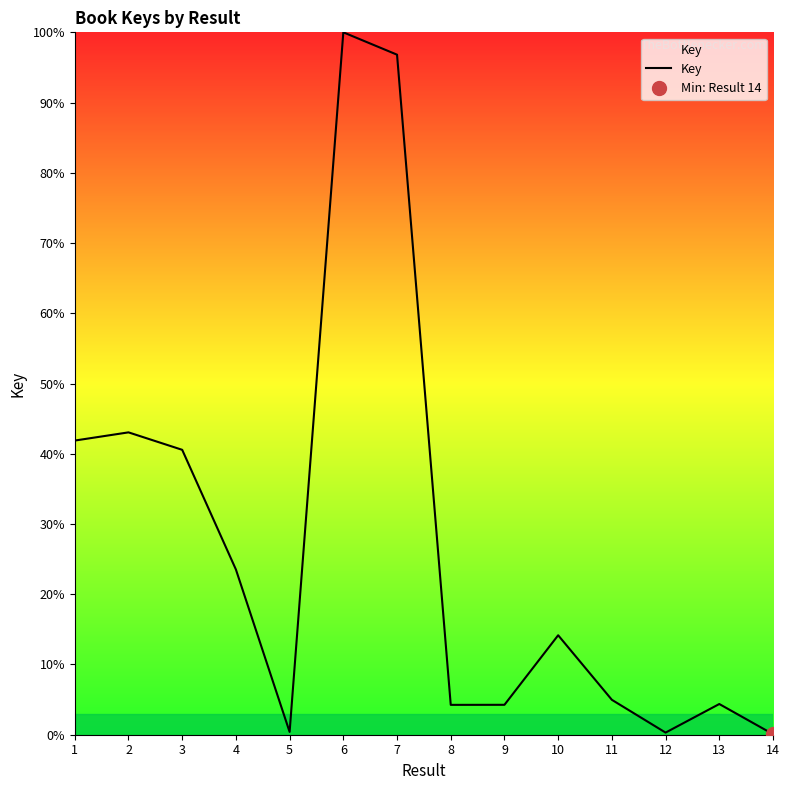

What is the greatest value displayed?

100.0